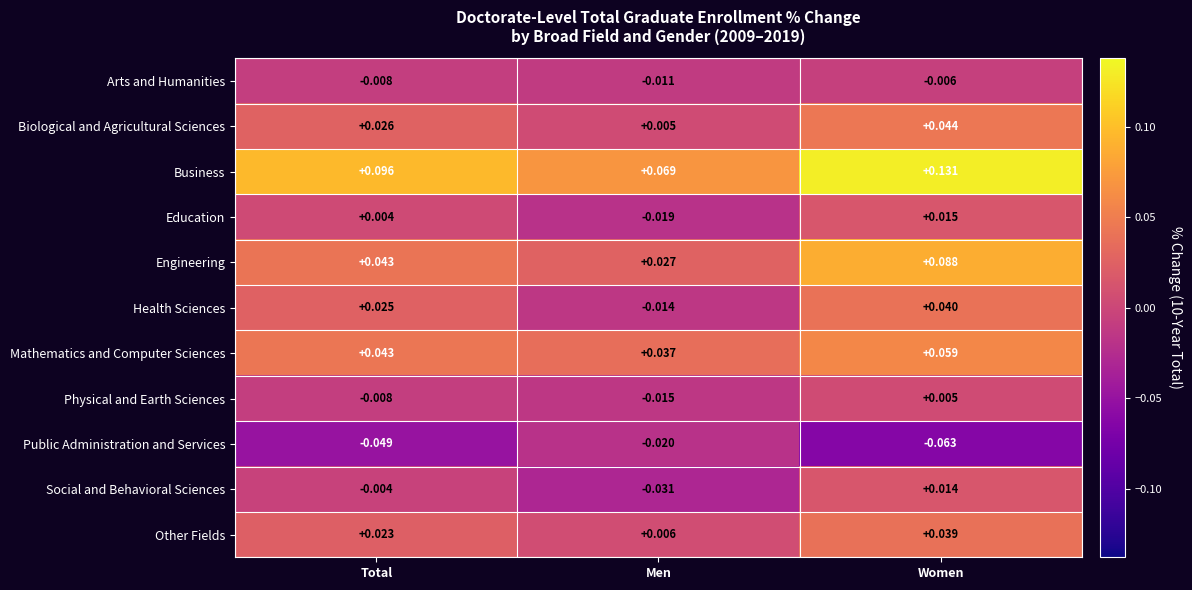

Which category has the lowest value across all series?

Women